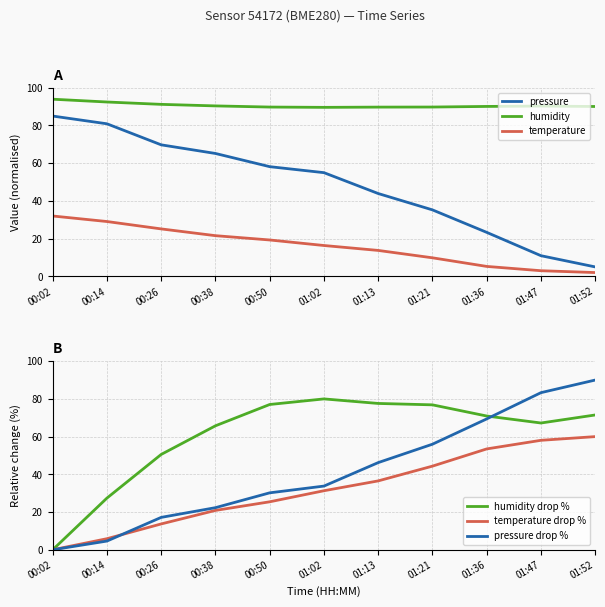

List the labels in order of humidity drop % value, smallest first.

00:02, 00:14, 00:26, 00:38, 01:47, 01:36, 01:52, 01:21, 00:50, 01:13, 01:02